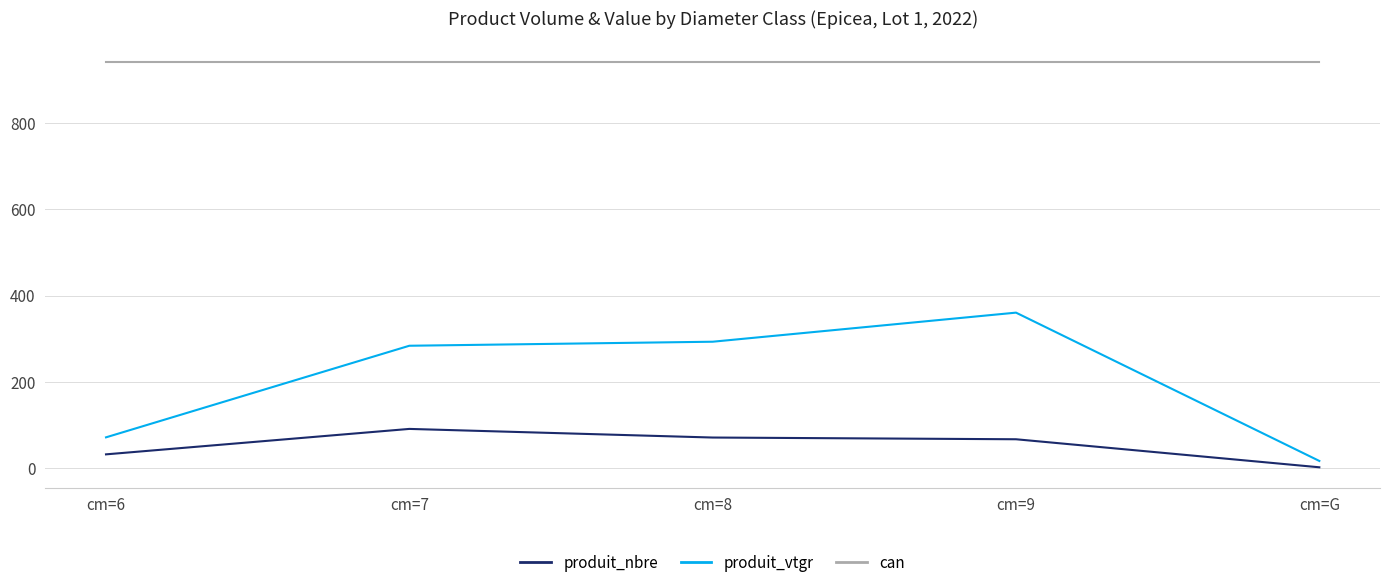

At how many categories does at least one series exceed 32?

5